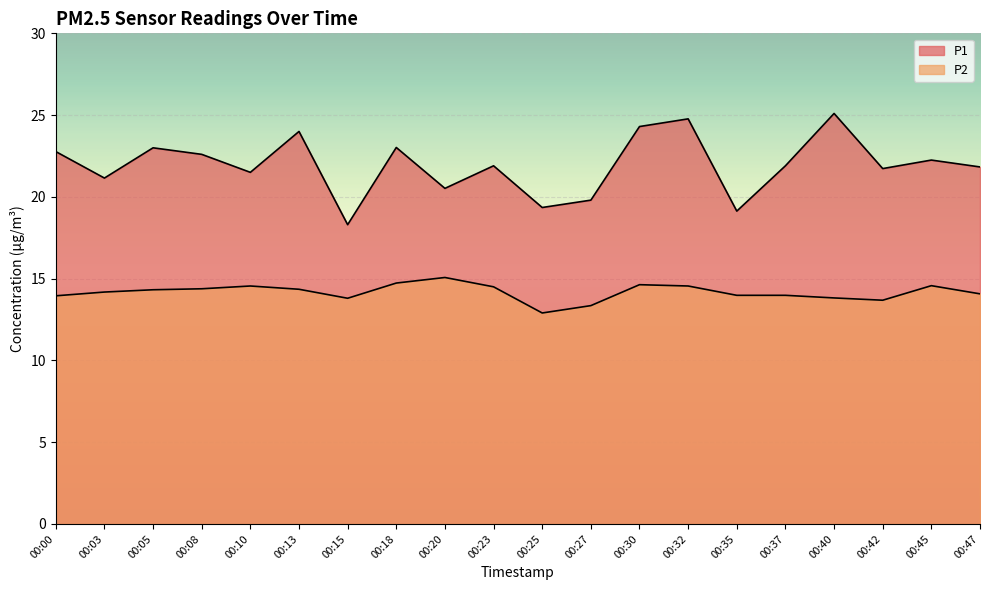

Between 00:05 and 00:30, which series saw the biggest shift?

P1